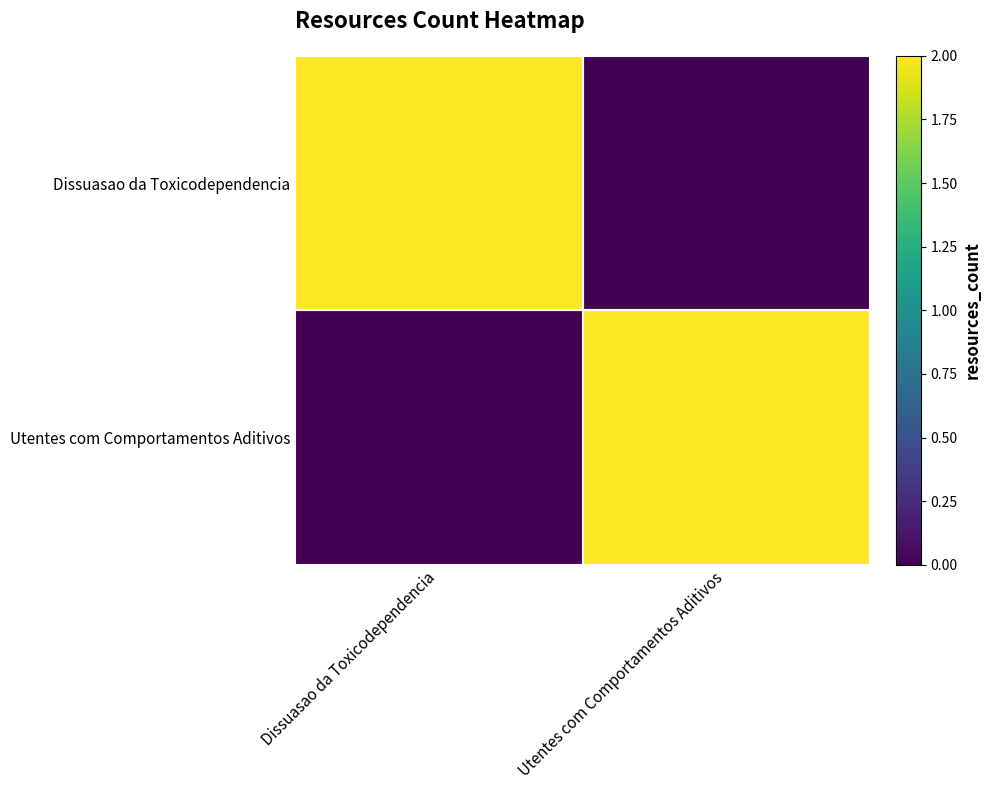

Which series changed the most between Dissuasao da Toxicodependencia and Utentes com Comportamentos Aditivos?

Dissuasao da Toxicodependencia